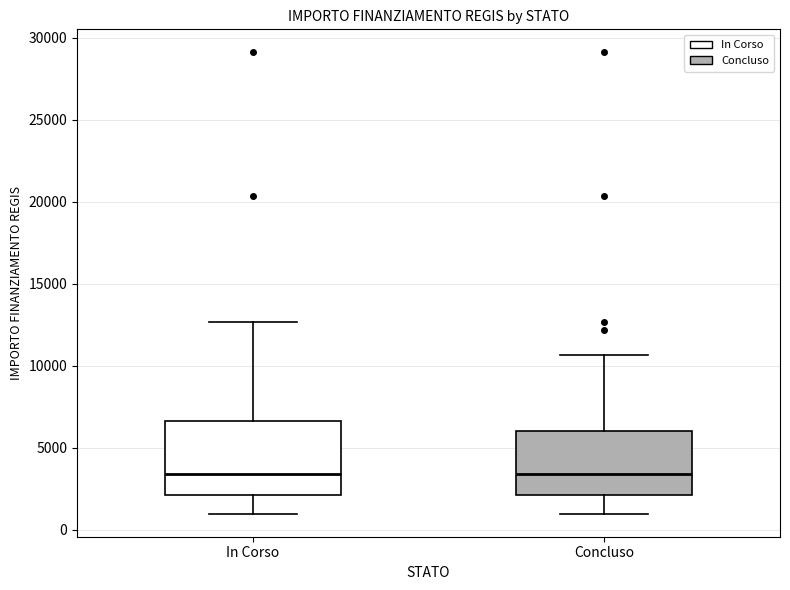

Reading left to right, transcribe this box plot: for each box, give where its median line is, the range the box spans, and where its two whiskers end, as read against the y-axis. The values are not printed on the chart, so give them approximately, as read against the axis.

In Corso: median 3500, box 2000 to 6500, whiskers 1000 to 12500
Concluso: median 3500, box 2000 to 6000, whiskers 1000 to 10500